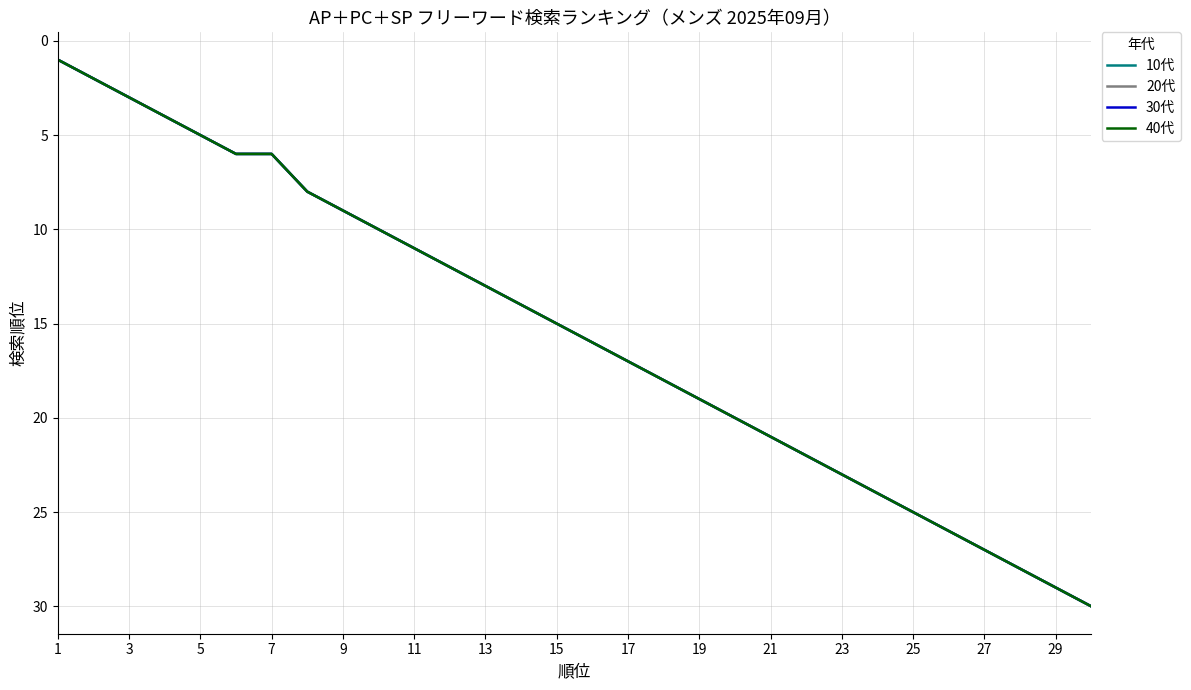

Reading left to right, what are all the values shown in this chart?

10代: 1	2	3	4	5	6	6	8	9	10	11	12	13	14	15	16	17	18	19	20	21	22	23	24	25	26	27	28	29	30
20代: 1	2	3	4	5	6	6	8	9	10	11	12	13	14	15	16	17	18	19	20	21	22	23	24	25	26	27	28	29	30
30代: 1	2	3	4	5	6	6	8	9	10	11	12	13	14	15	16	17	18	19	20	21	22	23	24	25	26	27	28	29	30
40代: 1	2	3	4	5	6	6	8	9	10	11	12	13	14	15	16	17	18	19	20	21	22	23	24	25	26	27	28	29	30